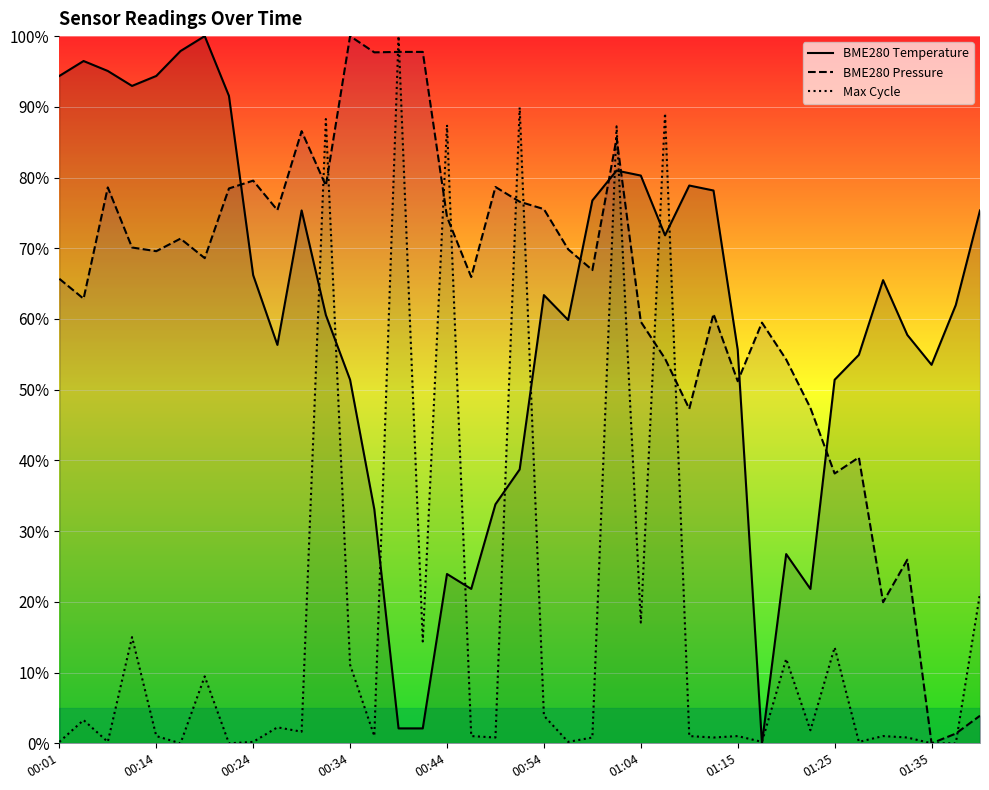

What is the difference between the highest and lowest values at 01:35?

53.5